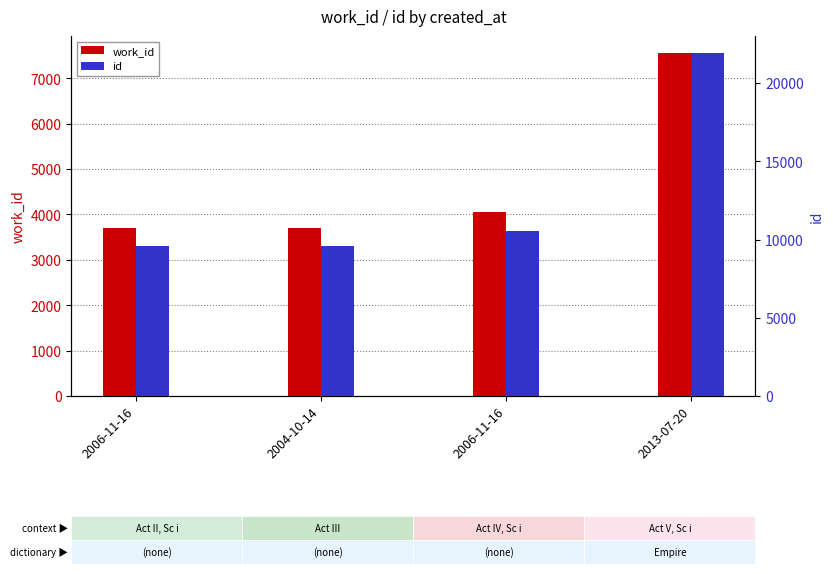

How many data points in id are less than 10537?

2